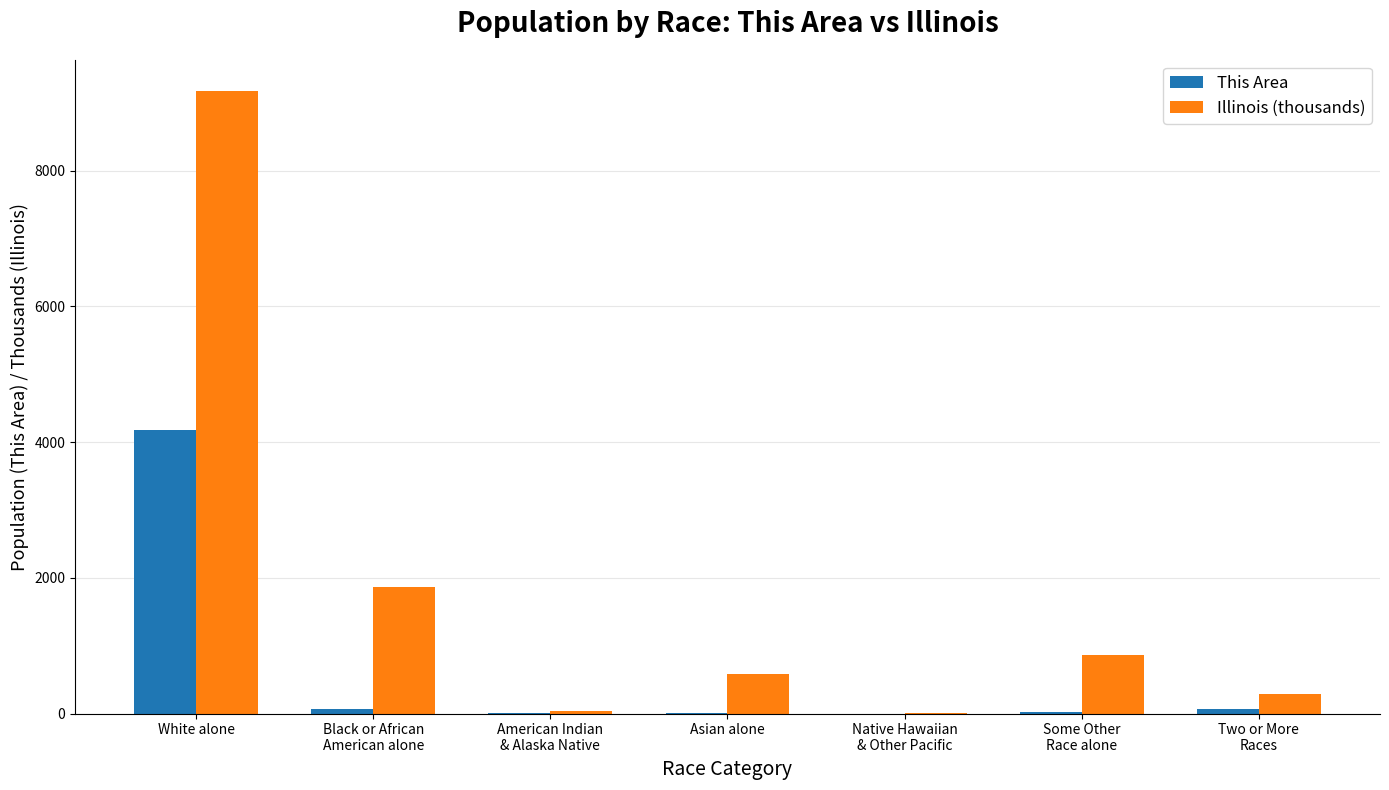

At which label does This Area reach its peak?

White alone